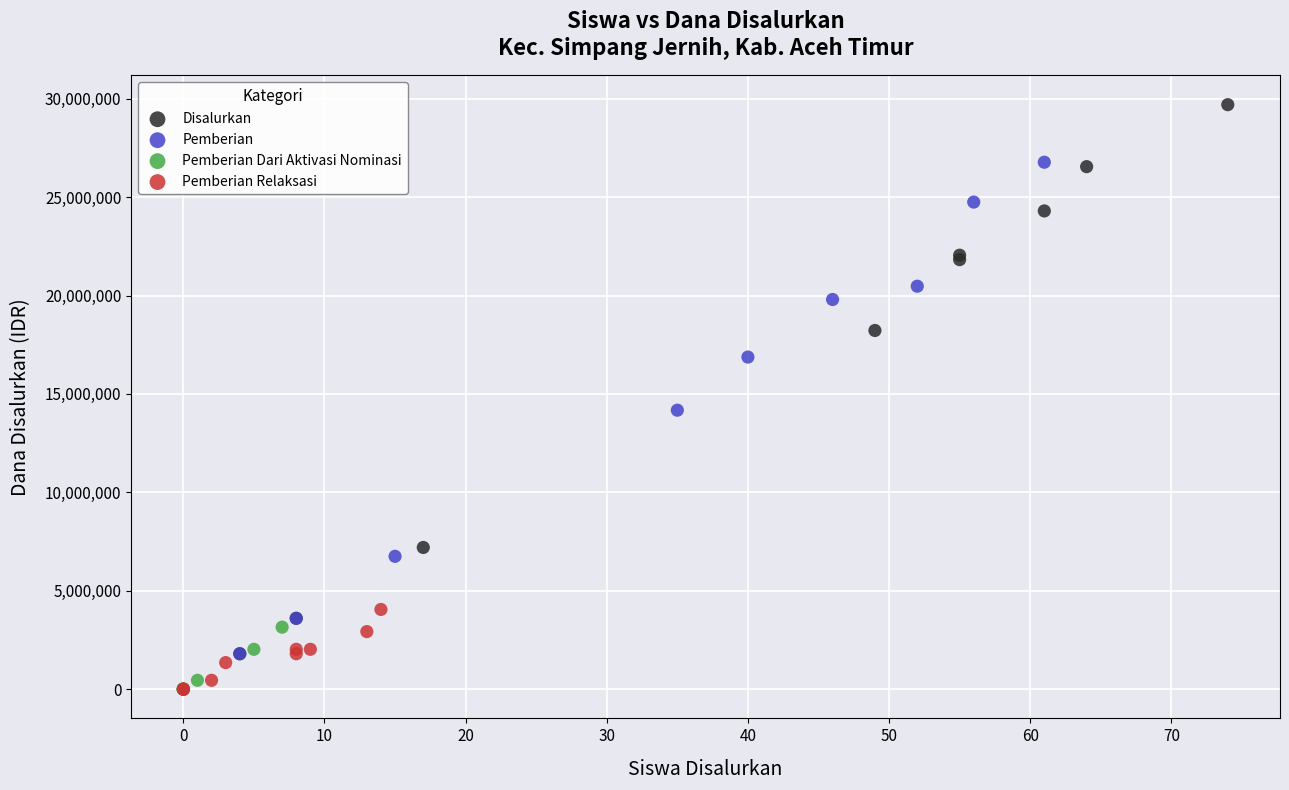

Which series has the widest spread of Y values?

Disalurkan